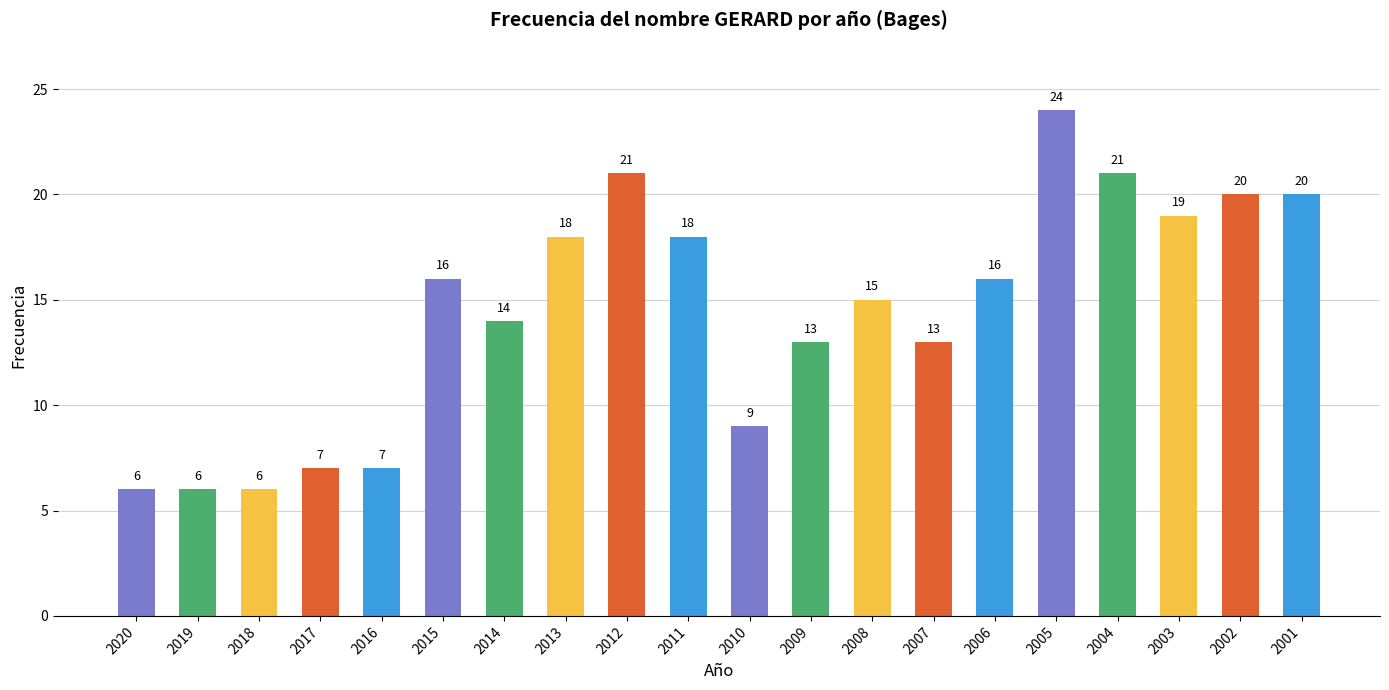

What is the minimum value shown in the chart?

6